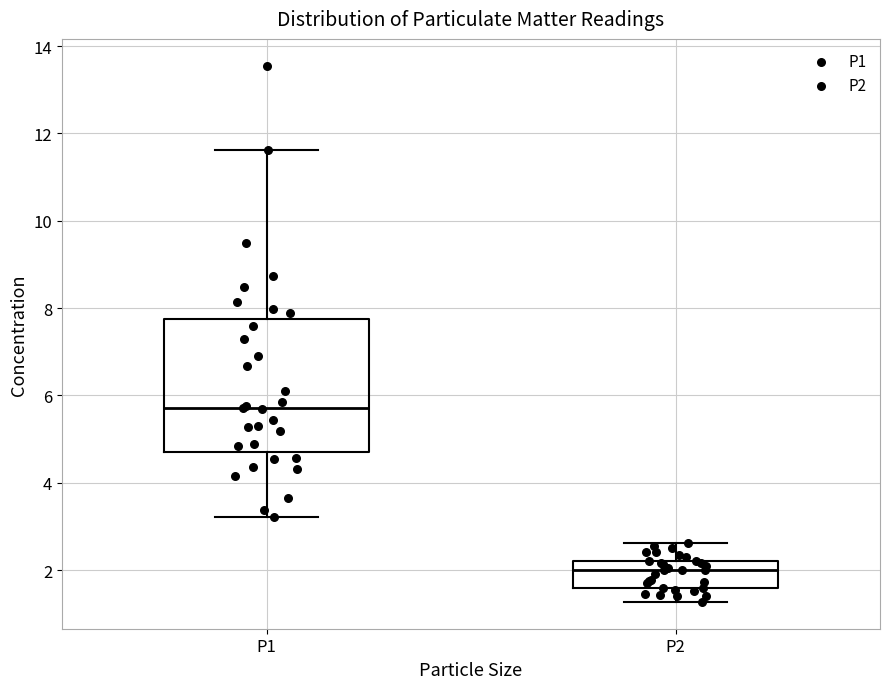

Where is the upper edge of the box for P2 on the y-axis? The values are not printed on the chart, so give them approximately, as read against the axis.

2.2